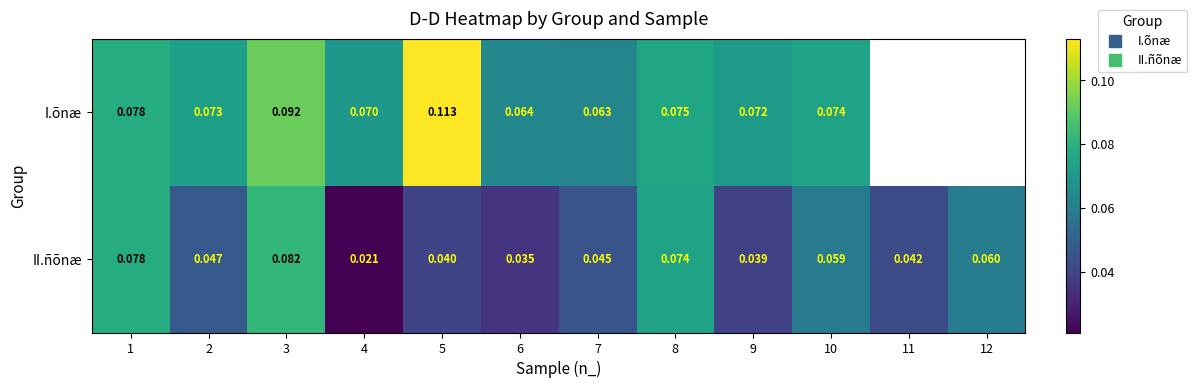

At 6, list the series in order from smallest to largest.

II.ñõnæ, I.õnæ